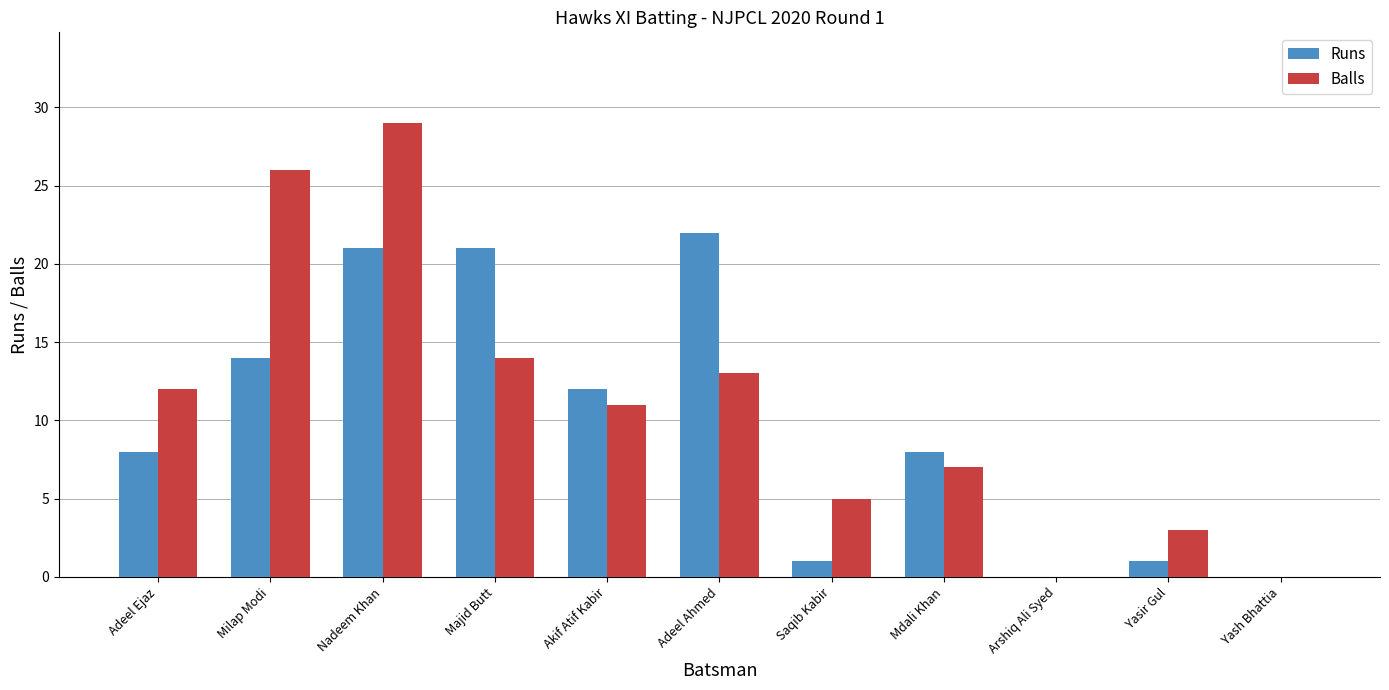

True or false: Runs has a value of 22 at Adeel Ahmed.

True